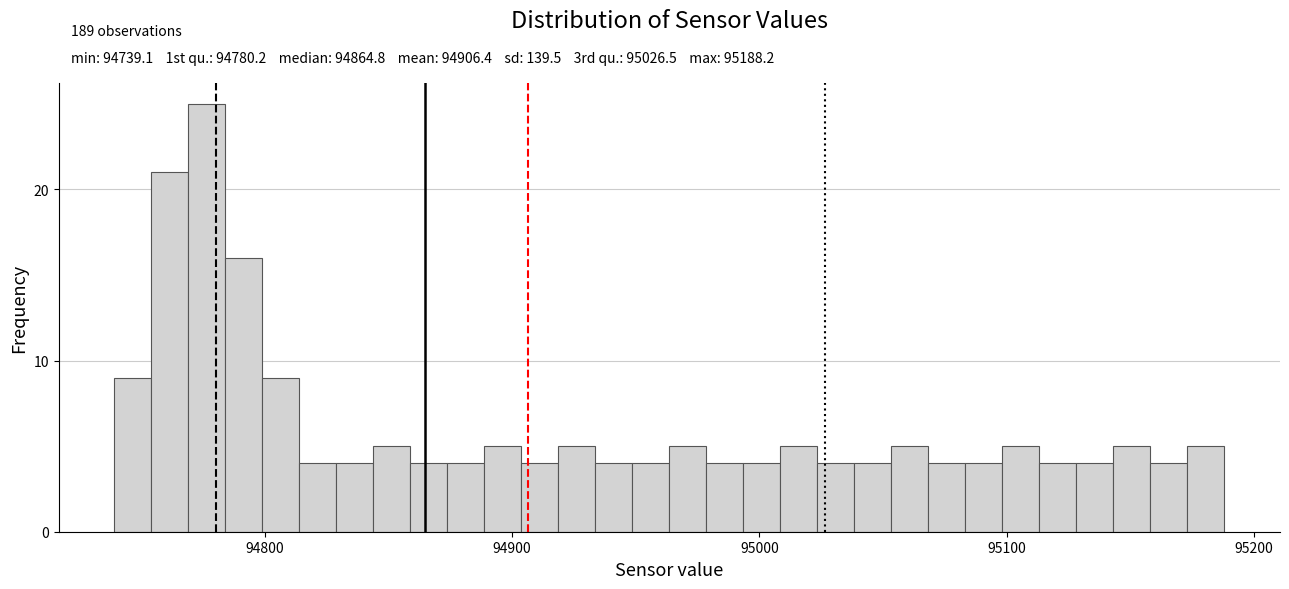

Around what value on the x-axis is the tallest bar? Give the approximate position of its centre, as read against the axis.

94780